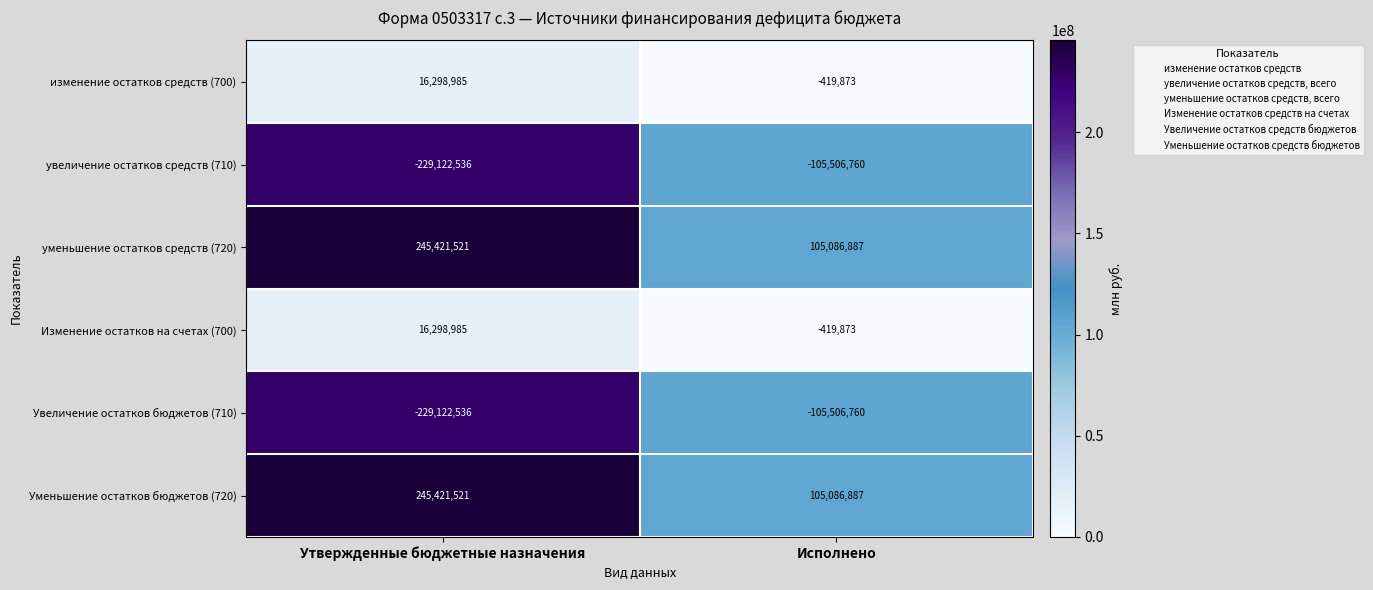

What is the difference between the highest and lowest values at Утвержденные бюджетные назначения?

474544057